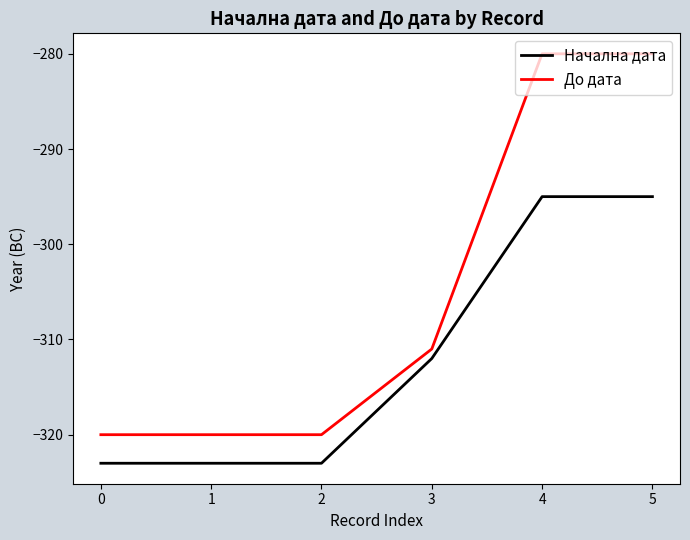

True or false: Начална дата and До дата cross at least once.

False